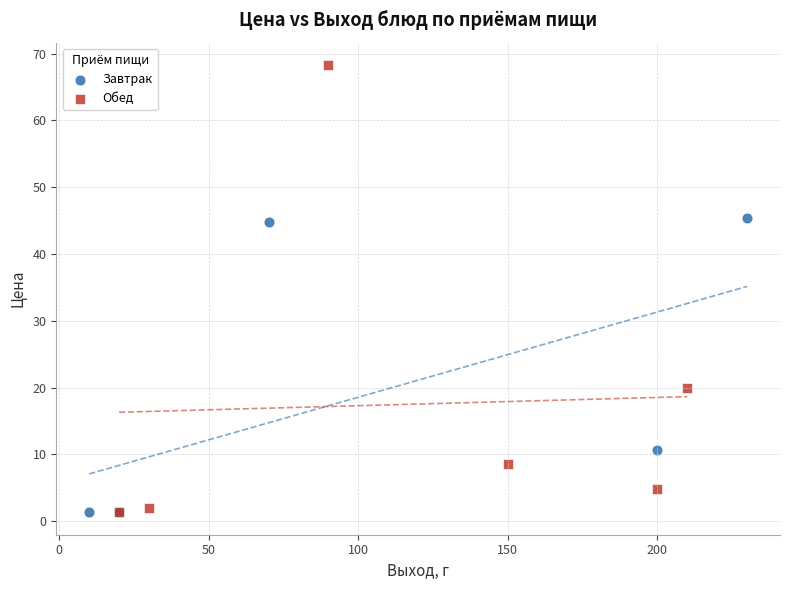

Which series has the largest Y range (max minus min)?

Обед